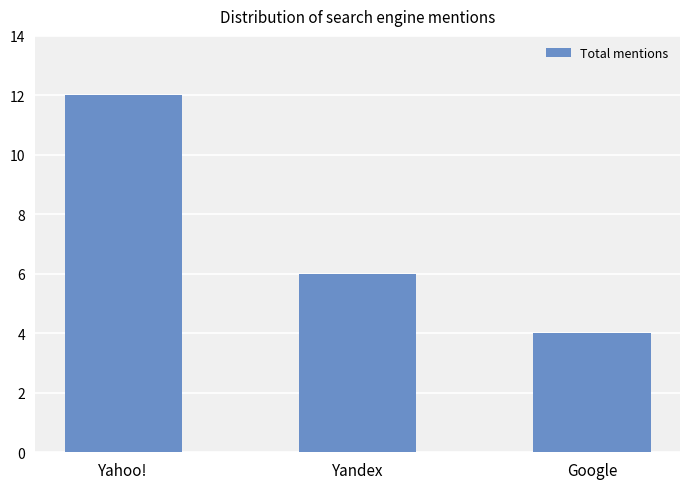

How many data points does each series have?

3